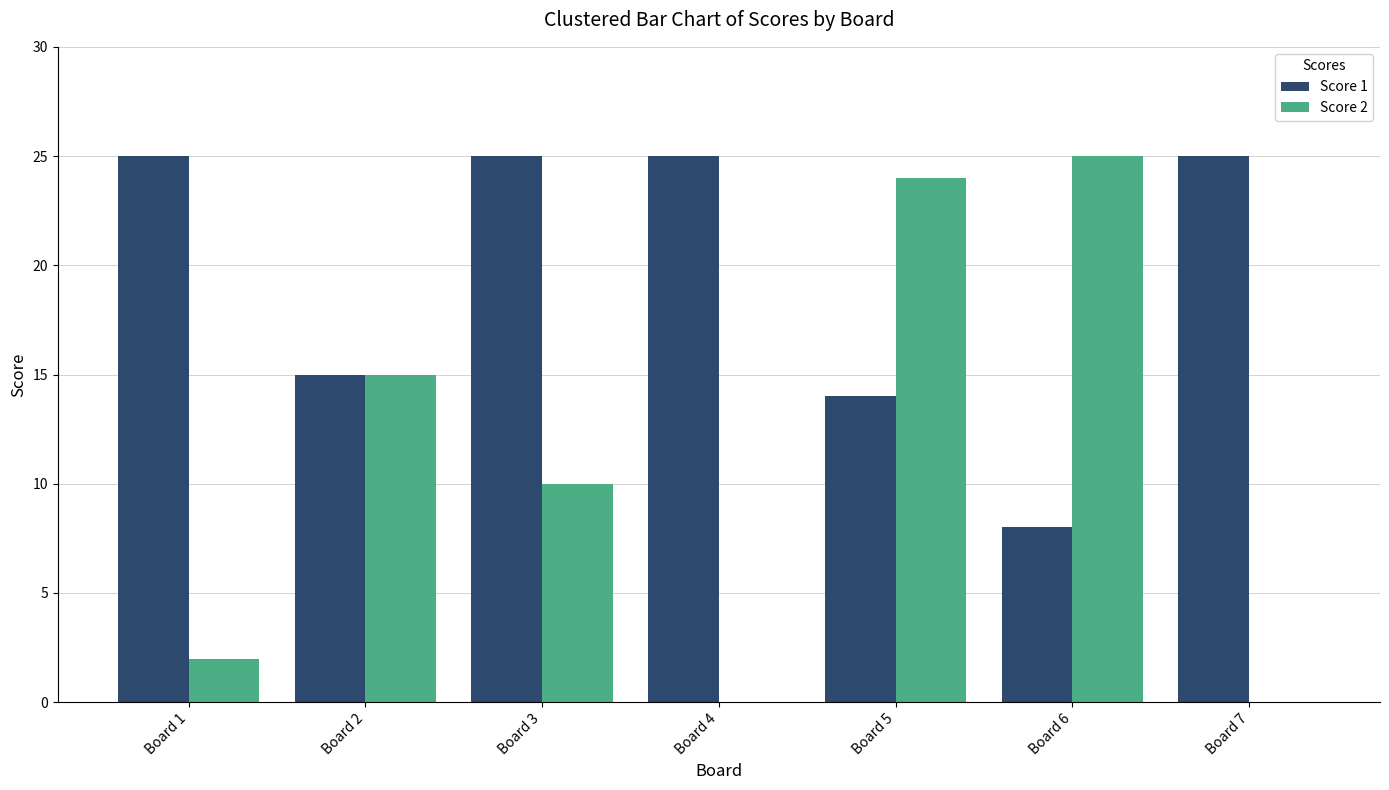

What is the sum of the Score 1 values at Board 1 and Board 4?

50